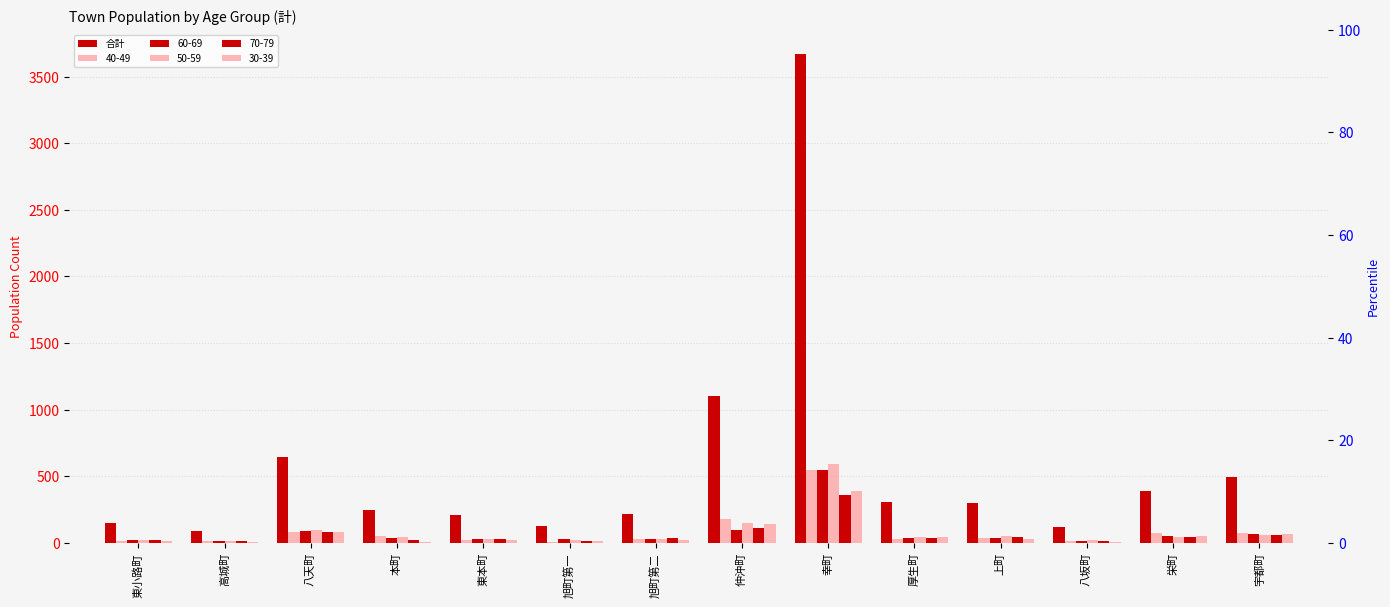

List the labels in order of value, largest first.

幸町, 仲沖町, 八天町, 宇都町, 栄町, 厚生町, 上町, 本町, 旭町第二, 東本町, 東小路町, 旭町第一, 八坂町, 高城町